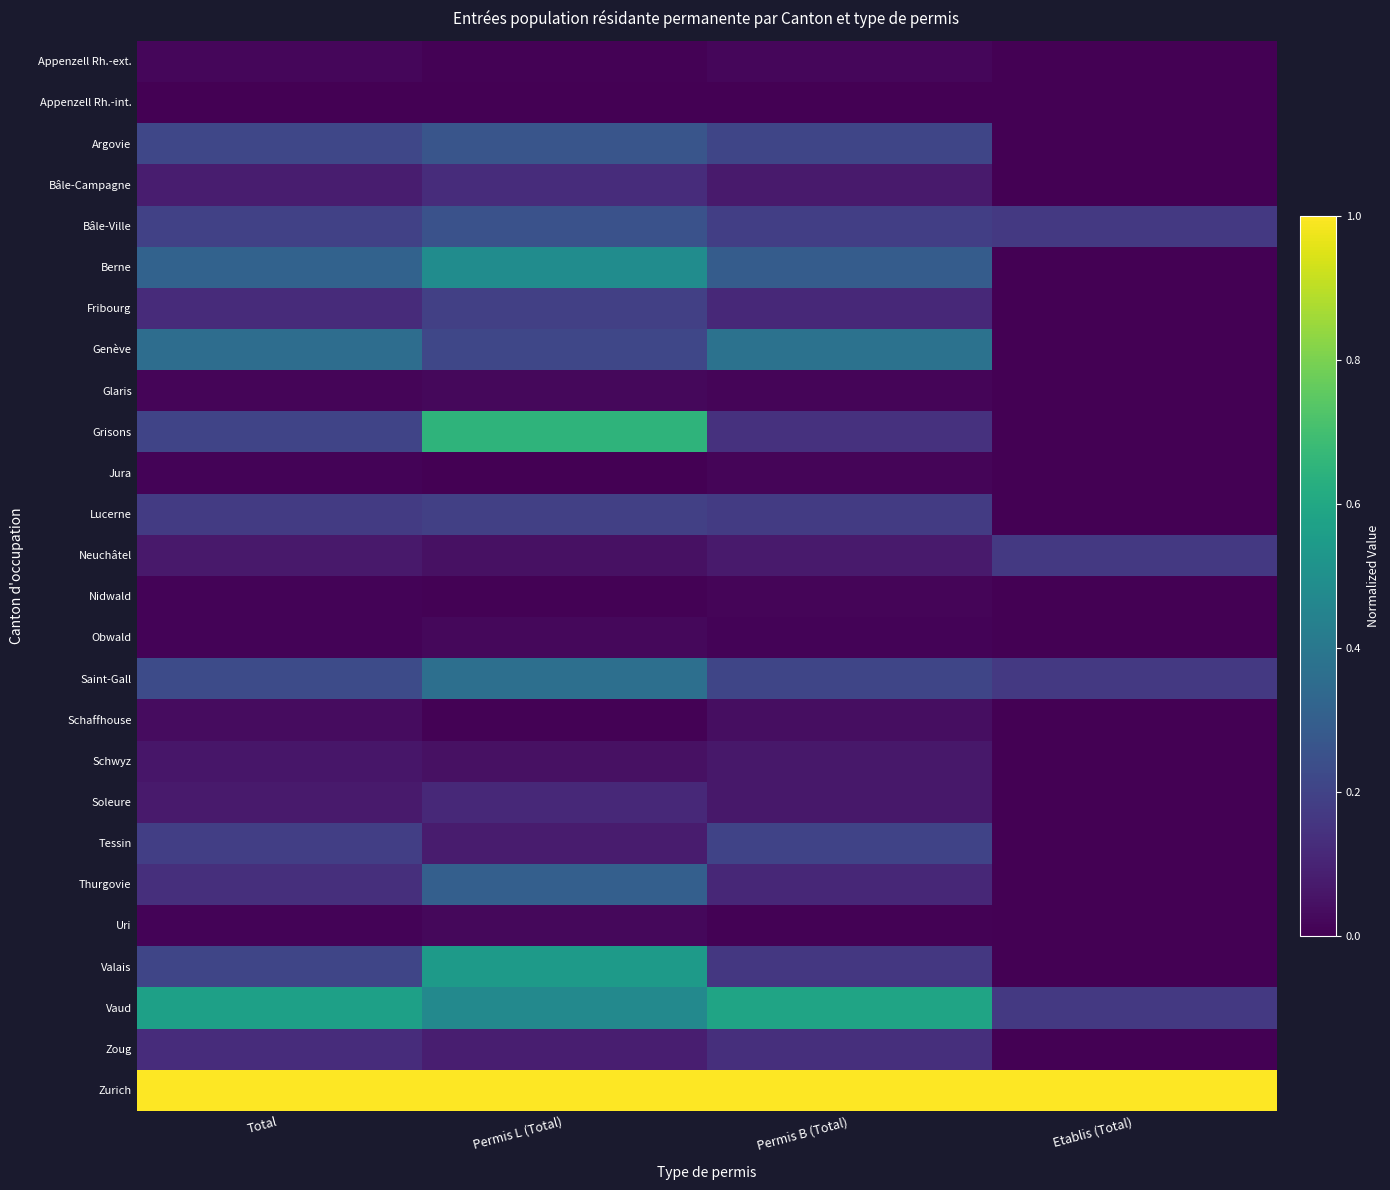

At Total, list the series in order from smallest to largest.

Appenzell Rh.-int., Uri, Obwald, Jura, Nidwald, Glaris, Appenzell Rh.-ext., Schaffhouse, Schwyz, Neuchâtel, Soleure, Bâle-Campagne, Fribourg, Zoug, Thurgovie, Lucerne, Tessin, Bâle-Ville, Grisons, Valais, Argovie, Saint-Gall, Berne, Genève, Vaud, Zurich